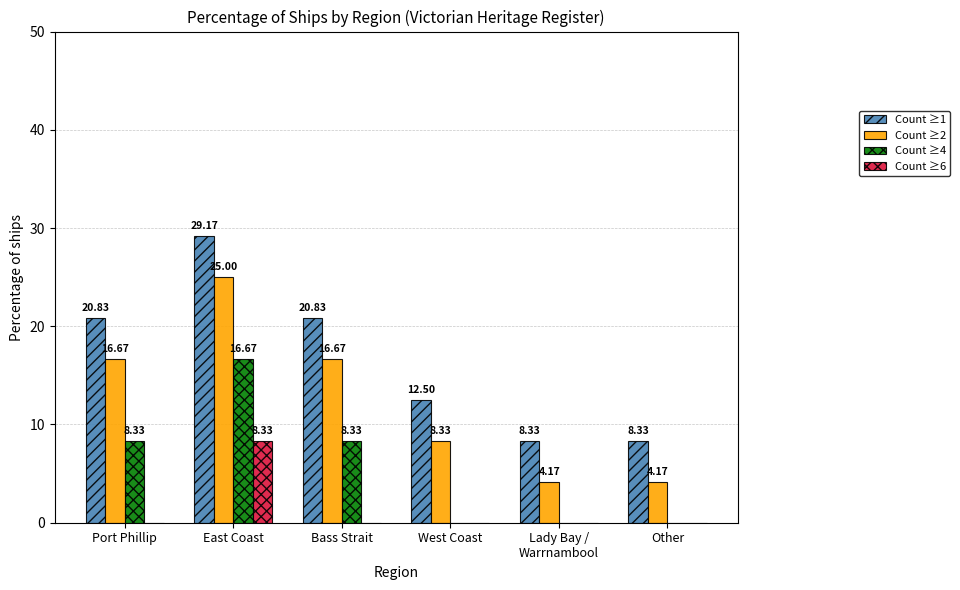

What value does the Count ≥1 series have at Other?

8.3